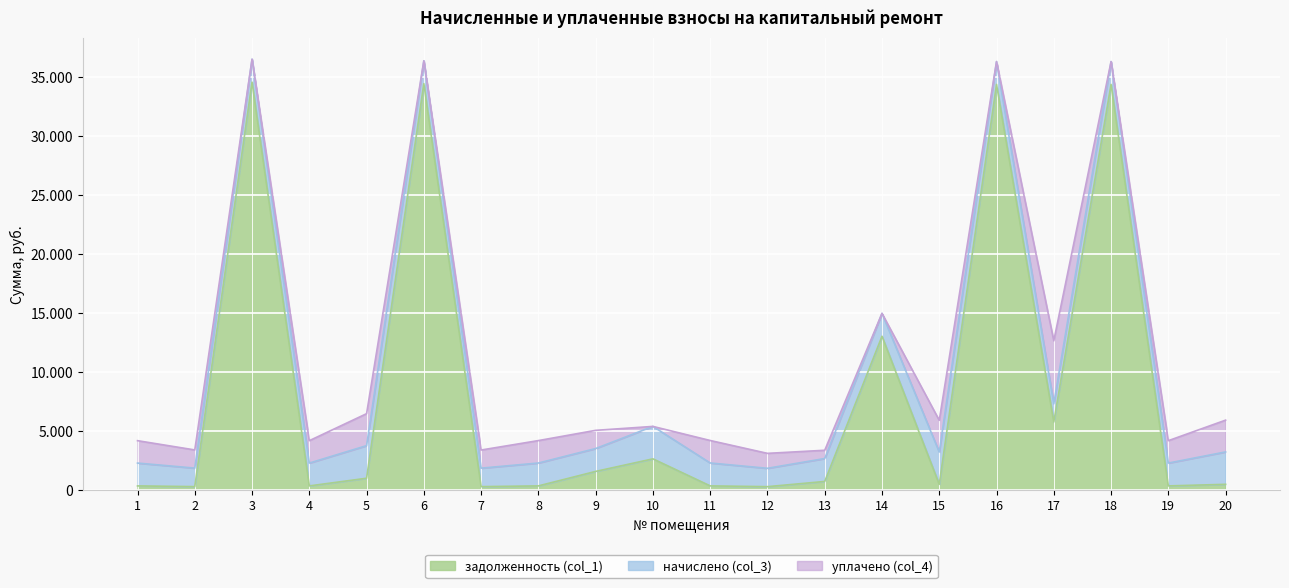

How many interior local peaks does the задолженность (col_1) series have?

6